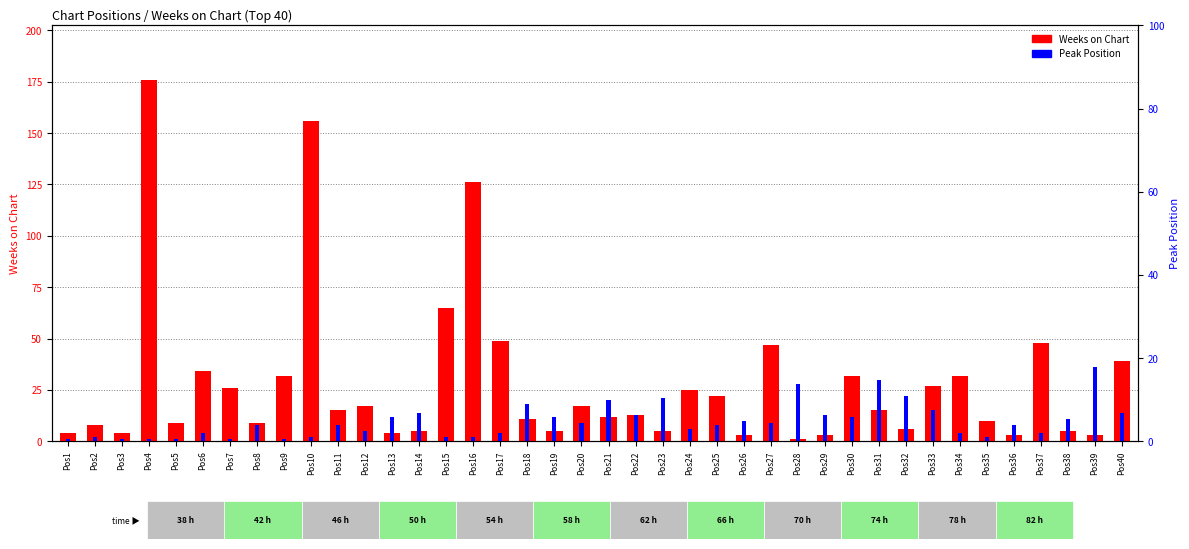

At how many categories does at least one series exceed 86?

3